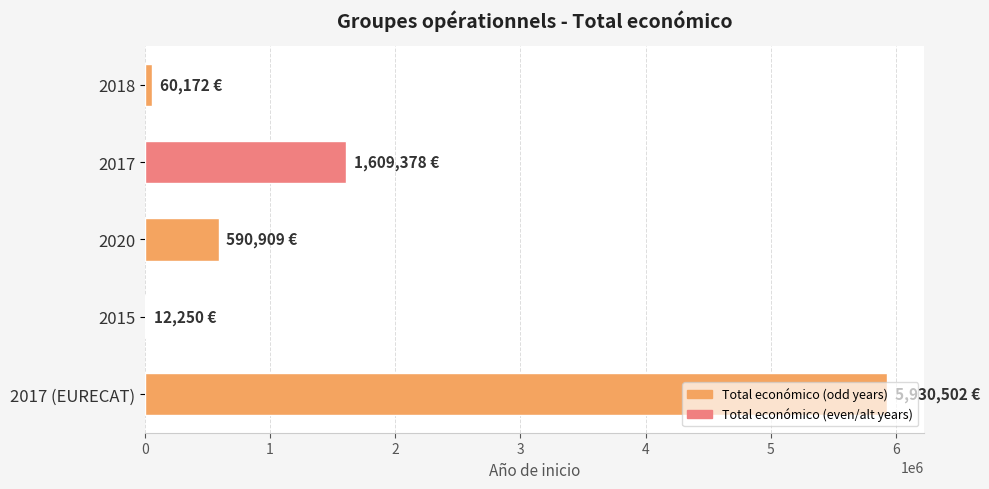

Approximately how many times larger is the value at 2017 (EURECAT) compared to 2020?

10.0